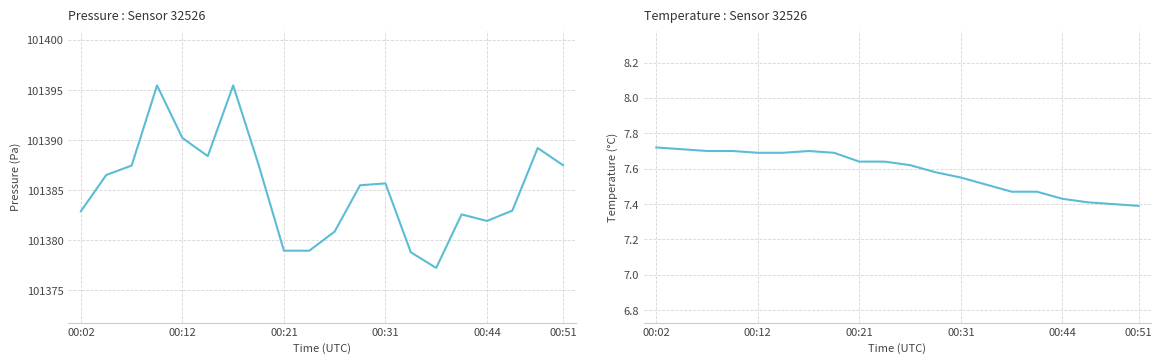

How many data points in pressure are less than 101385?

9